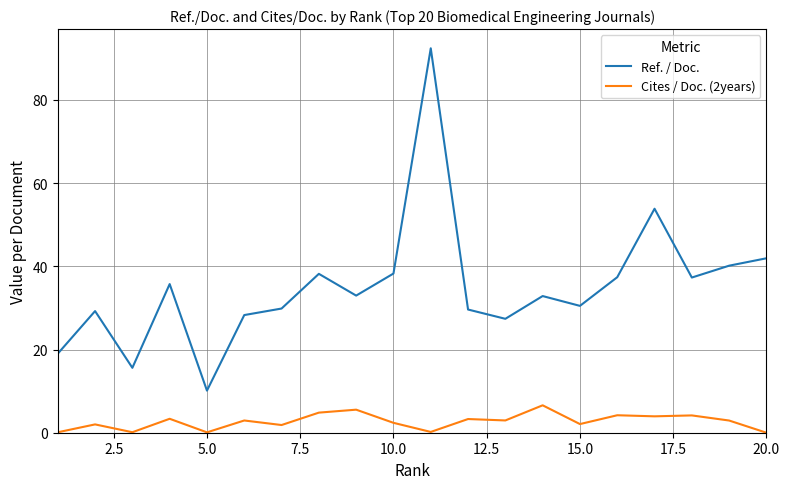

Which series has the largest range (max minus min)?

Ref. / Doc.